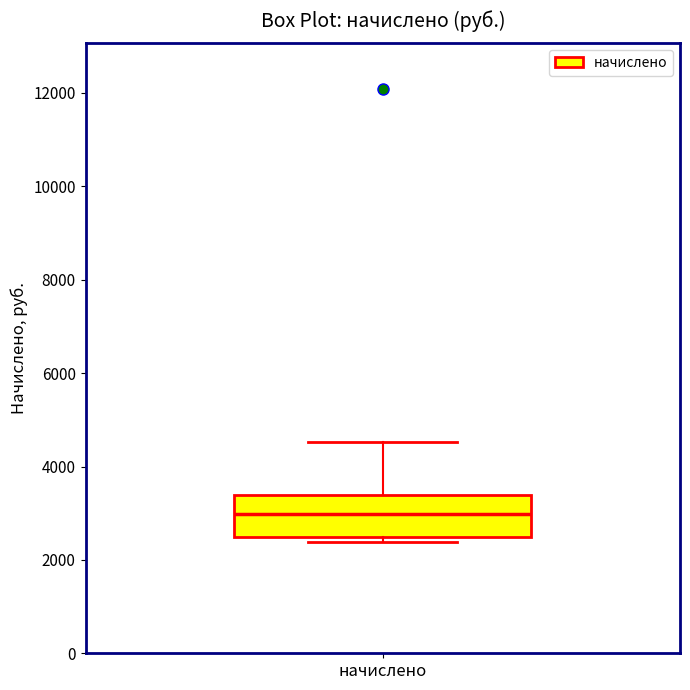

Where is the upper edge of the box for начислено on the y-axis? The values are not printed on the chart, so give them approximately, as read against the axis.

3400